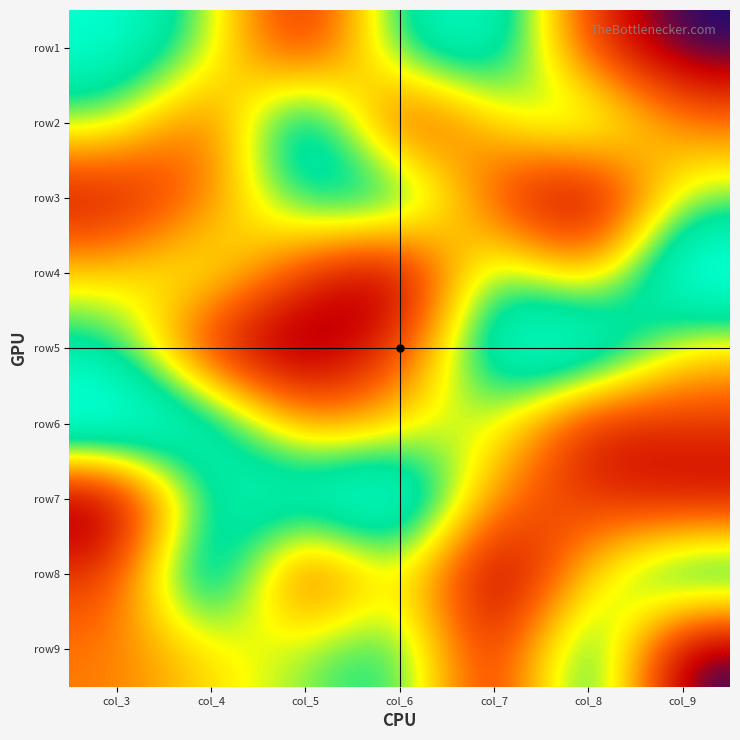

Reading right to left, transcribe all the data shown in this chart.

row1: col_9=1	col_8=3	col_7=8	col_6=7	col_5=2	col_4=6	col_3=8
row2: col_9=4	col_8=7	col_7=5	col_6=2	col_5=9	col_4=3	col_3=6
row3: col_9=6	col_8=1	col_7=3	col_6=8	col_5=7	col_4=4	col_3=2
row4: col_9=9	col_8=4	col_7=7	col_6=1	col_5=3	col_4=6	col_3=5
row5: col_9=5	col_8=9	col_7=8	col_6=3	col_5=1	col_4=2	col_3=7
row6: col_9=3	col_8=2	col_7=6	col_6=5	col_5=4	col_4=8	col_3=9
row7: col_9=2	col_8=3	col_7=4	col_6=9	col_5=8	col_4=7	col_3=1
row8: col_9=8	col_8=5	col_7=1	col_6=6	col_5=2	col_4=9	col_3=3
row9: col_9=1	col_8=8	col_7=2	col_6=7	col_5=6	col_4=5	col_3=4